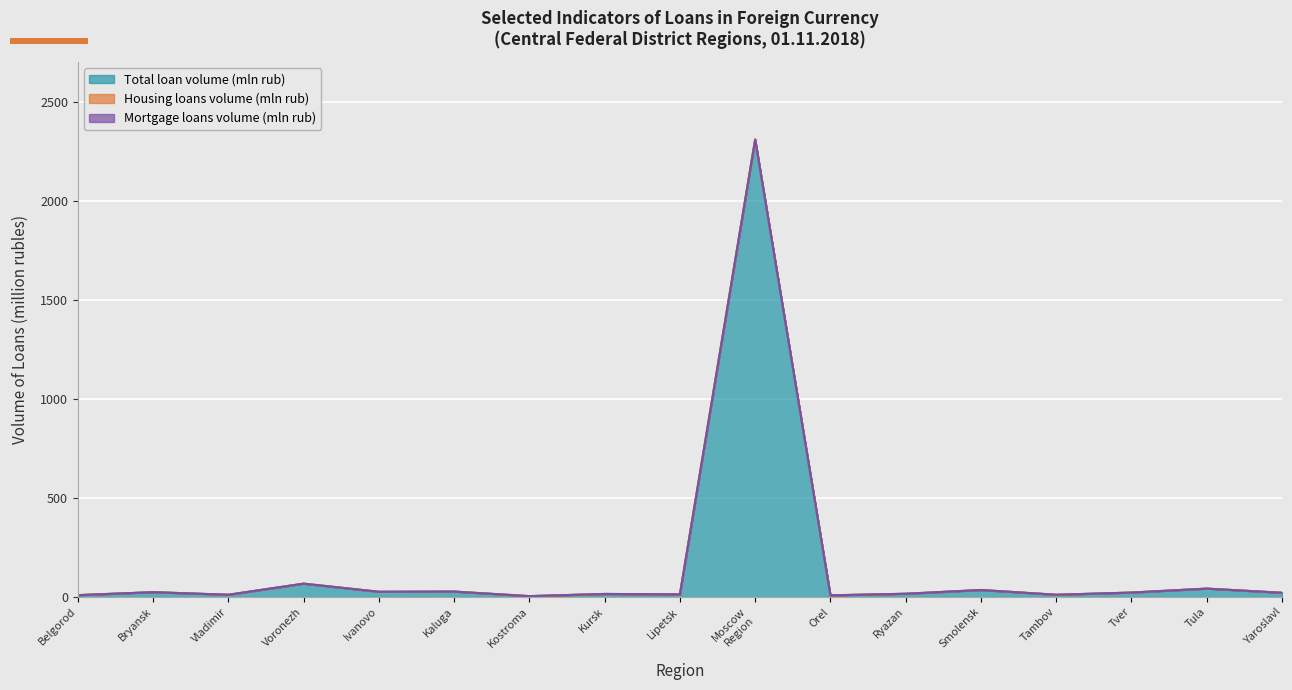

True or false: Housing loans volume (mln rub) has more than 0 points higher than both neighbors.

False